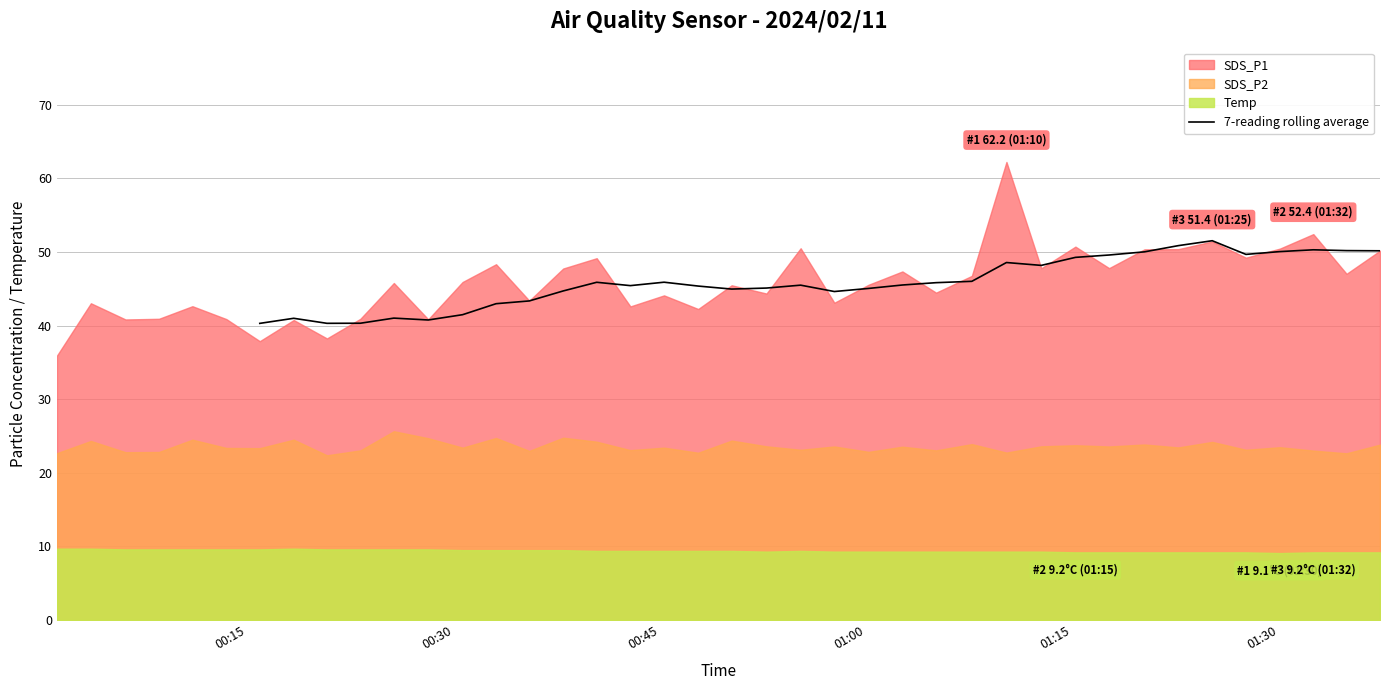

What is the highest value of the 7-reading rolling average series?

51.5